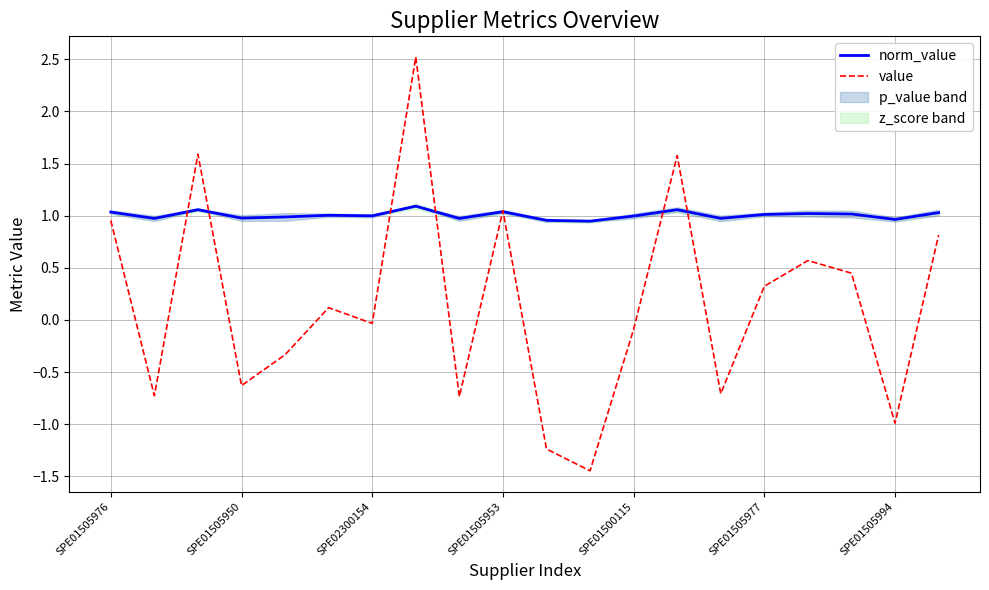

What is the difference between the maximum and minimum values in the value series?

4.0